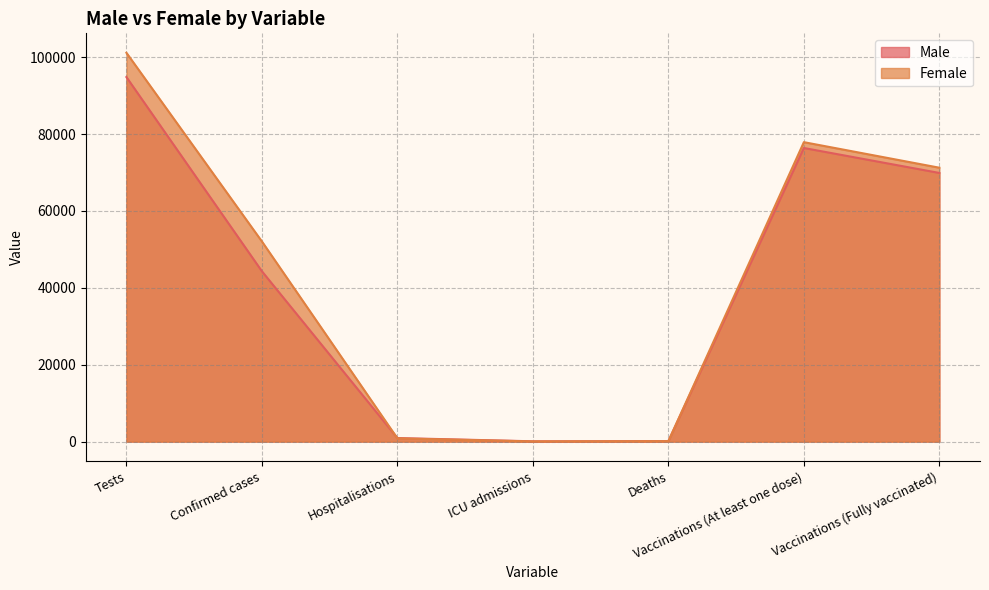

How many categories are shown in the chart?

7